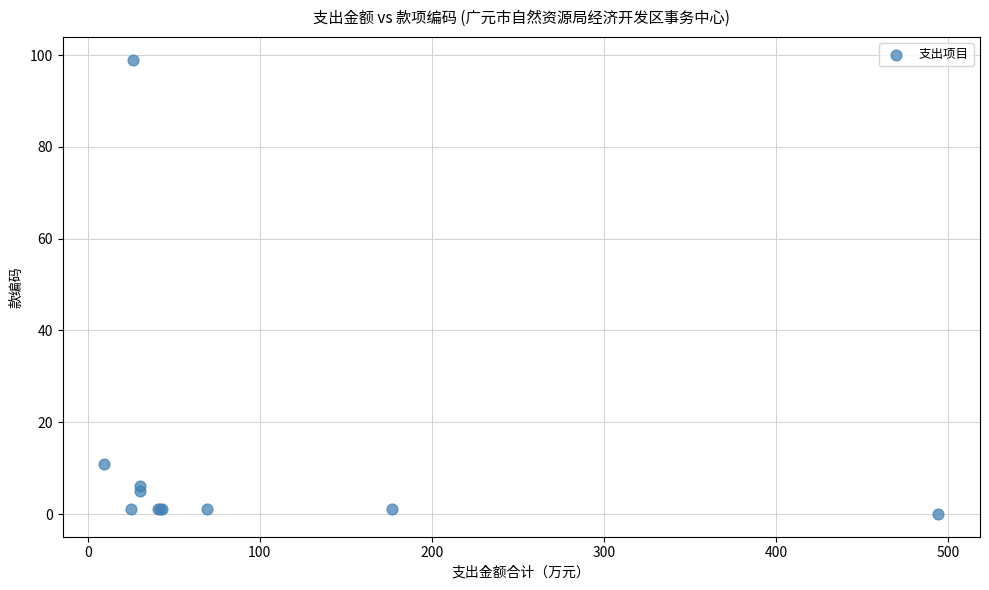

What Y value in the scatter plot is closest to 49?

11